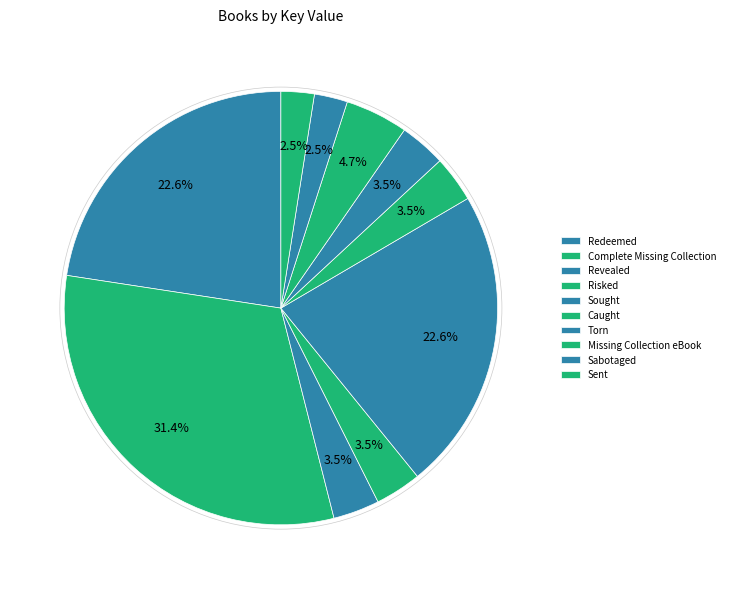

Rank the categories by value from lowest to highest.

Sent, Sabotaged, Torn, Caught, Risked, Revealed, Missing Collection eBook, Redeemed, Sought, Complete Missing Collection